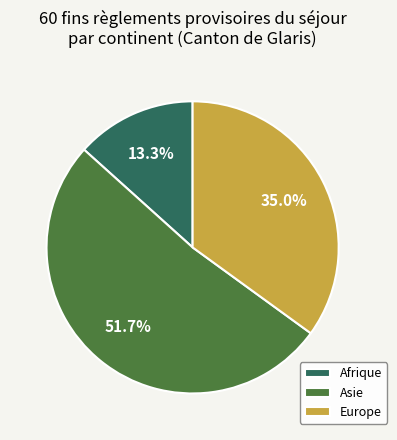

The Afrique slice represents 21% of the pie. True or false?

False